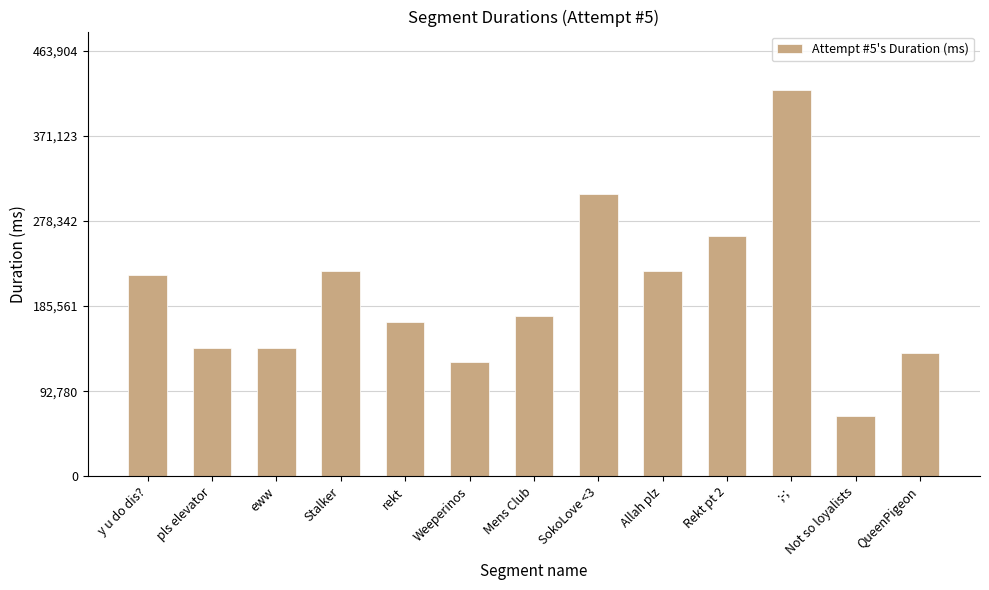

What is the minimum value shown in the chart?

65313